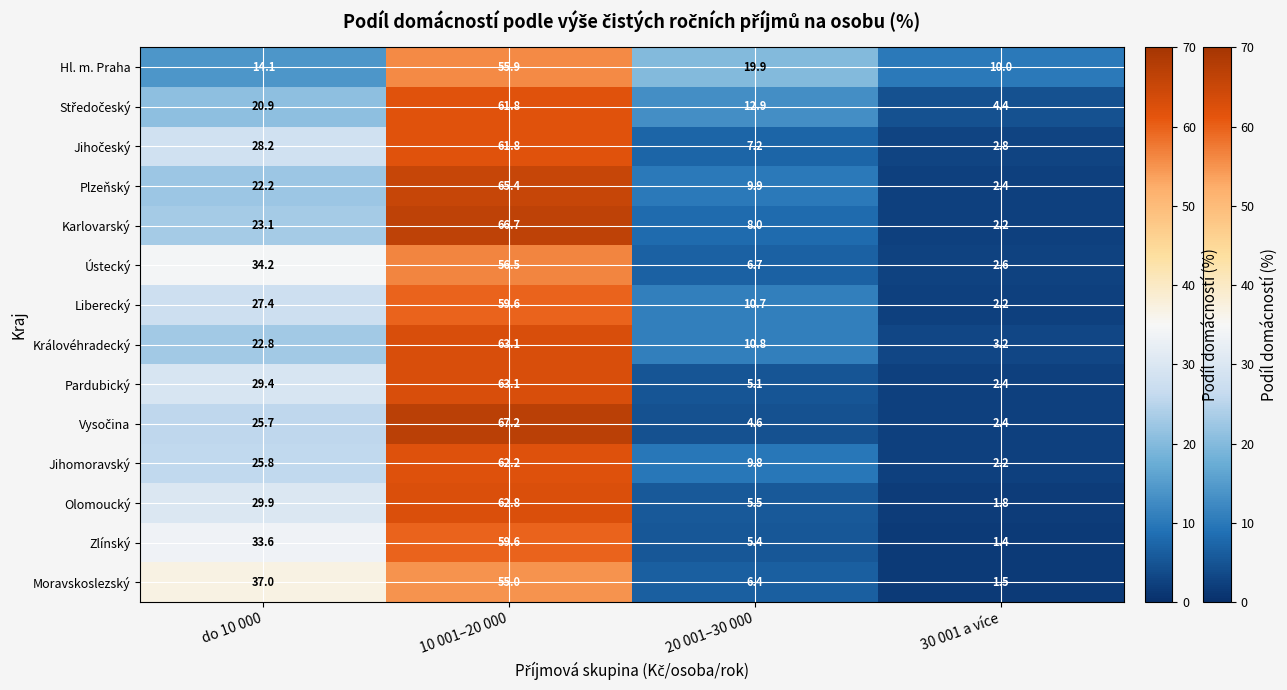

Is it true that Moravskoslezský equals 55.0 at 10 001–20 000?

True